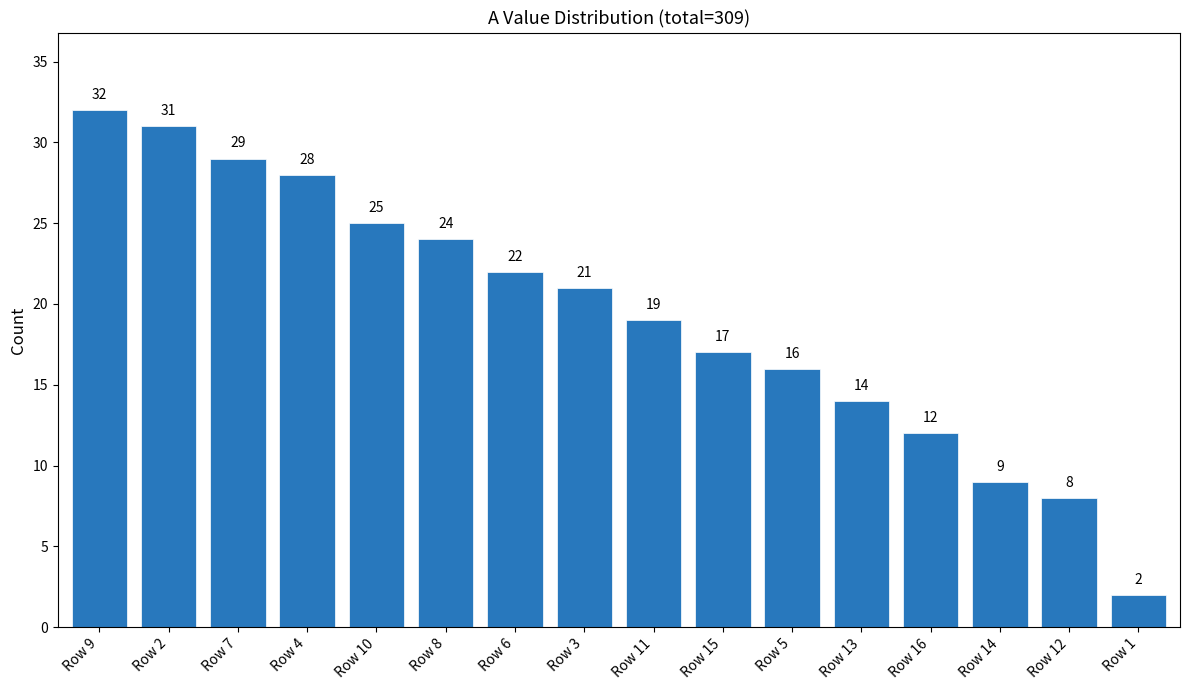

List the labels in order of value, smallest first.

Row 1, Row 12, Row 14, Row 16, Row 13, Row 5, Row 15, Row 11, Row 3, Row 6, Row 8, Row 10, Row 4, Row 7, Row 2, Row 9